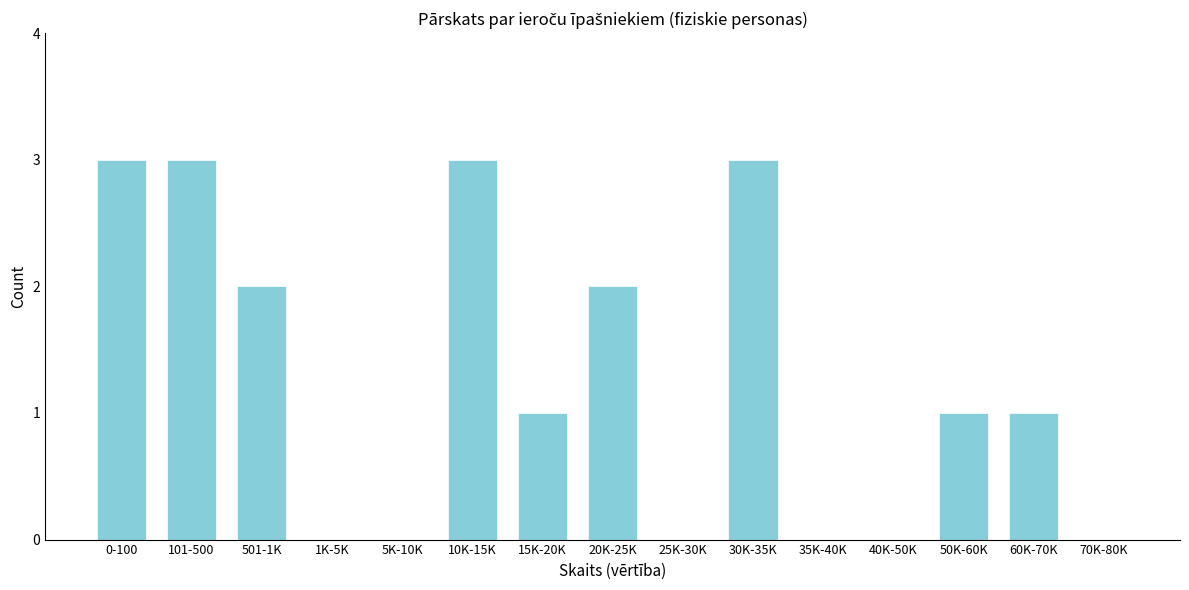

Reading left to right, list all the values displayed in this chart.

0-100=3	101-500=3	501-1K=2	1K-5K=0	5K-10K=0	10K-15K=3	15K-20K=1	20K-25K=2	25K-30K=0	30K-35K=3	35K-40K=0	40K-50K=0	50K-60K=1	60K-70K=1	70K-80K=0